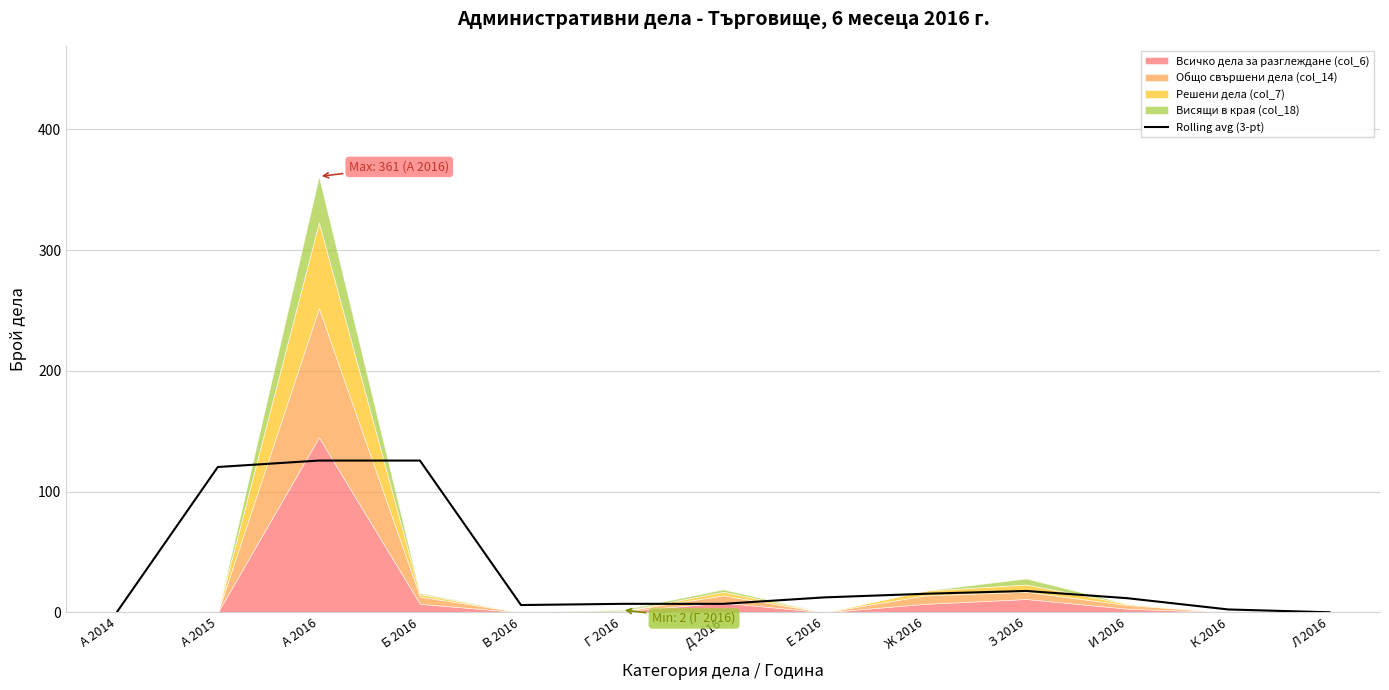

How many values are above zero?

11